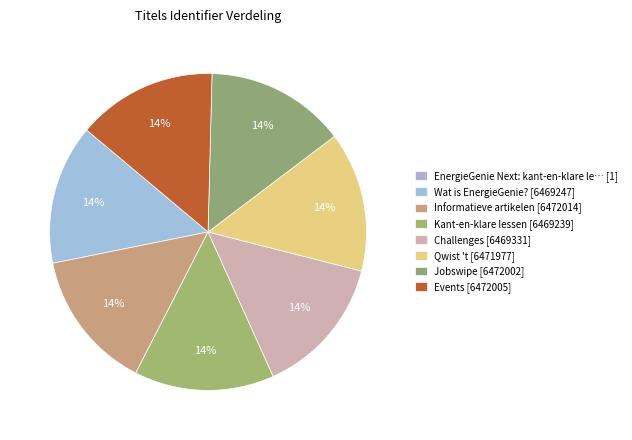

To the nearest percent, what is the average slice percentage?

12%